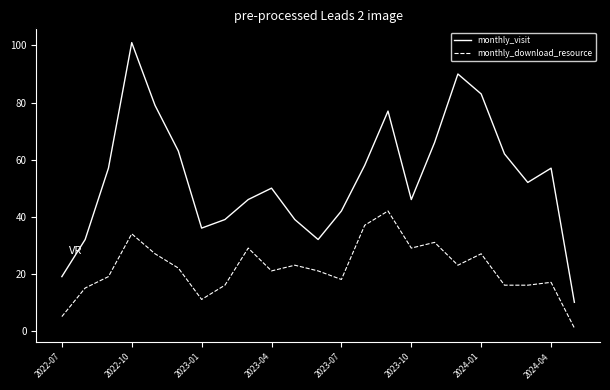

True or false: monthly_download_resource and monthly_visit cross at least once.

False